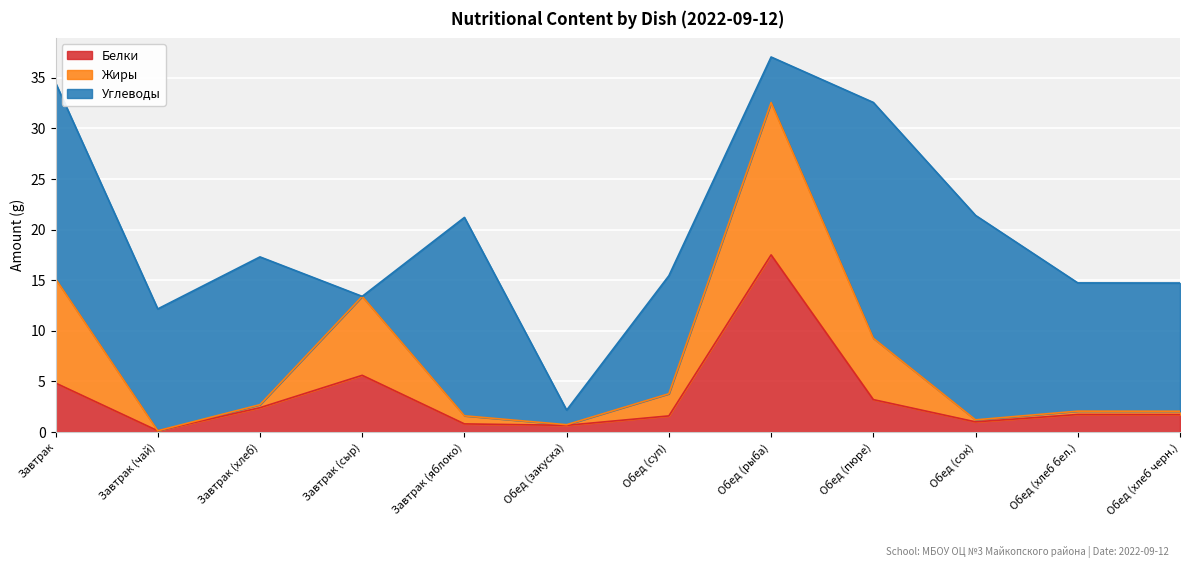

Reading right to left, transcribe all the data shown in this chart.

Белки: 1.7	1.7	1.0	3.2	17.5	1.6	0.7	0.8	5.6	2.4	0.1	4.8
Жиры: 0.3	0.3	0.2	6.1	15.1	2.2	0.1	0.8	7.8	0.3	0.0	10.3
Углеводы: 12.7	12.7	20.2	23.3	4.5	11.7	1.4	19.6	0.0	14.6	12.0	19.4